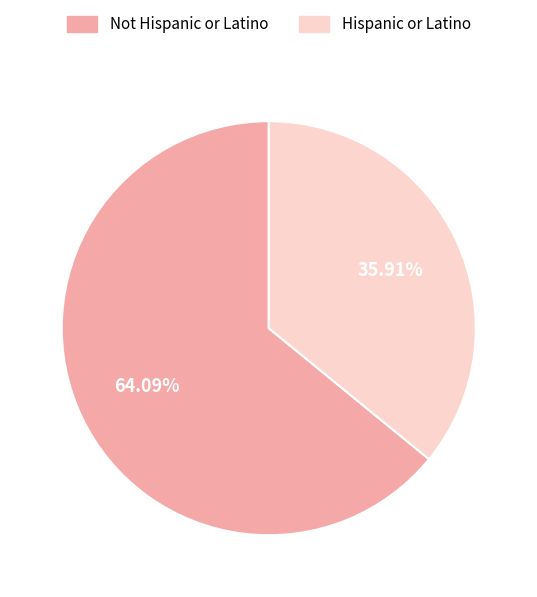

Between Not Hispanic or Latino and Hispanic or Latino, which is larger?

Not Hispanic or Latino